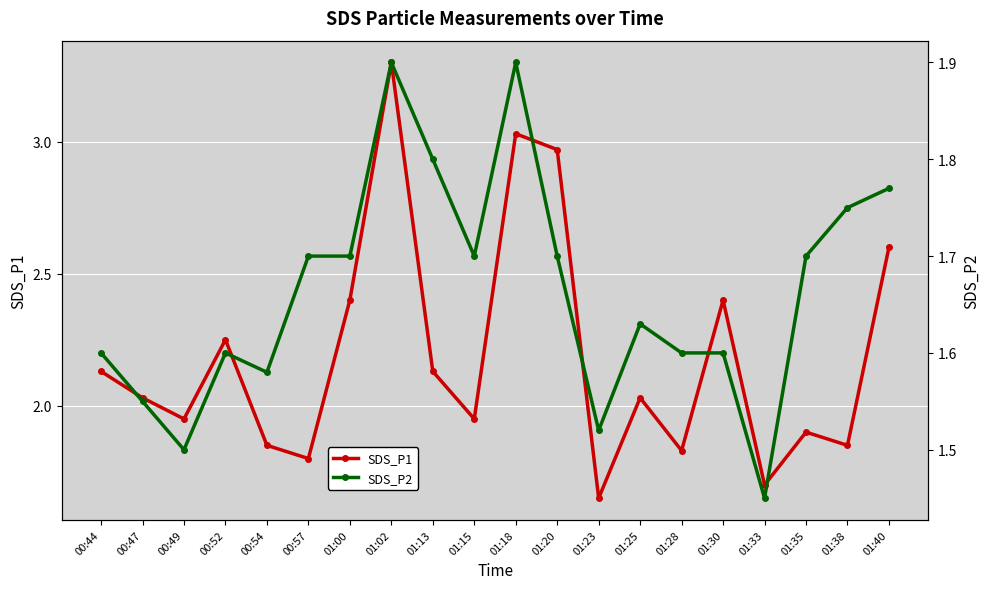

What is the label of the 5th point from the left?

00:54